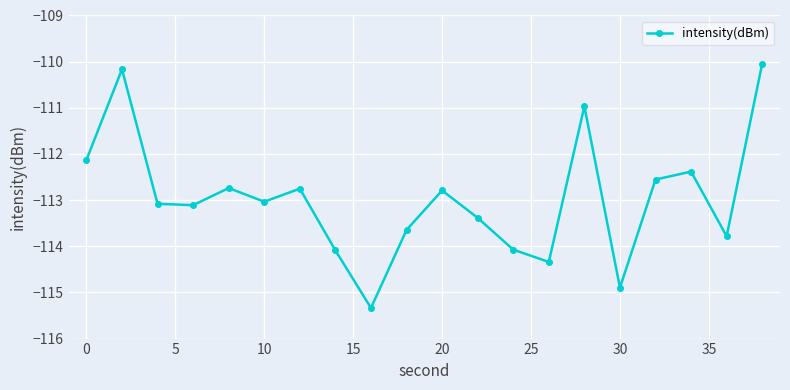

What is the smallest value displayed?

-115.3